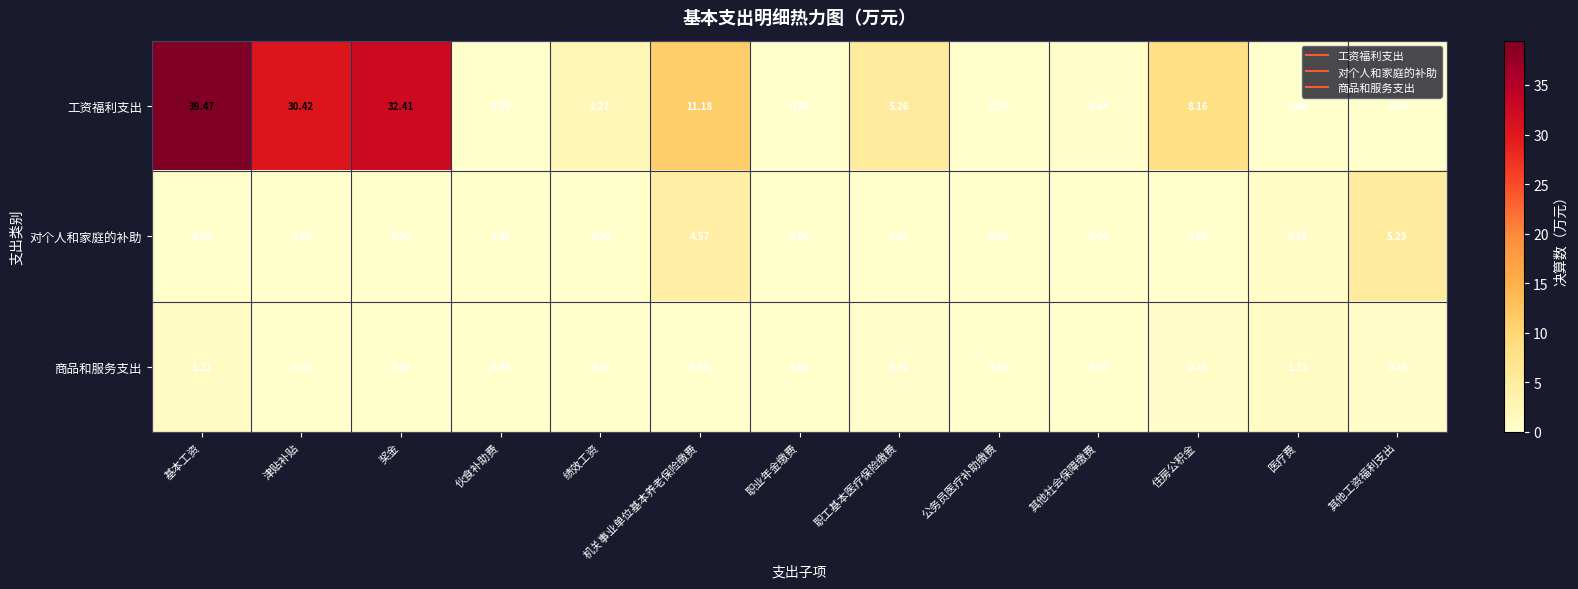

At which label is 工资福利支出 closest to 19?

机关事业单位基本养老保险缴费